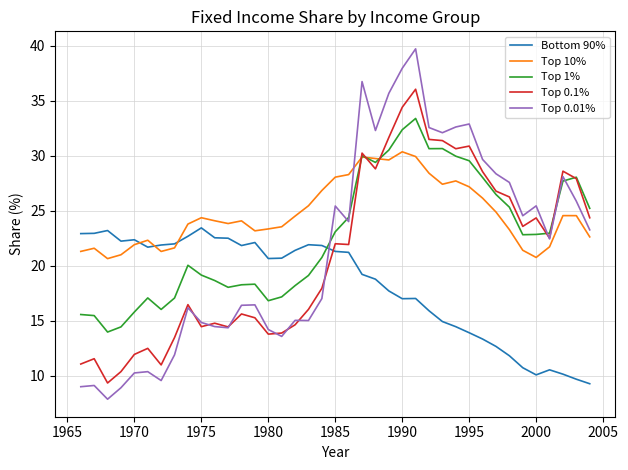

Which series ends up on top after the final intersection of Bottom 90% and Top 10%?

Top 10%